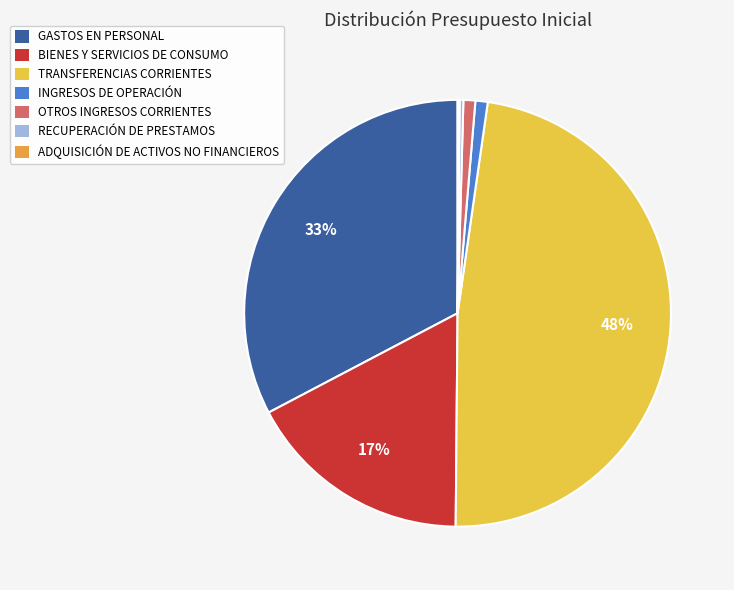

Which has a higher value, RECUPERACIÓN DE PRESTAMOS or TRANSFERENCIAS CORRIENTES?

TRANSFERENCIAS CORRIENTES